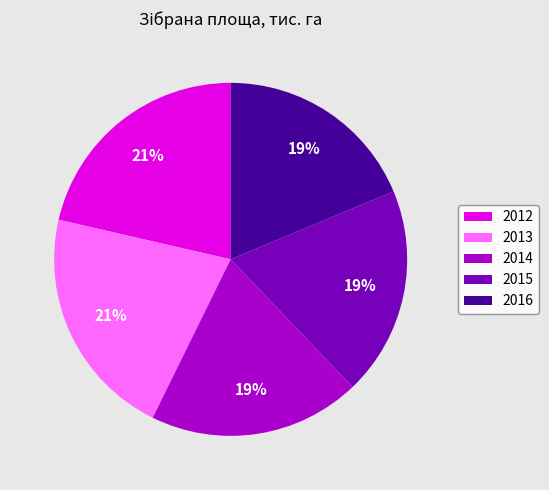

Between 2013 and 2016, which is larger?

2013